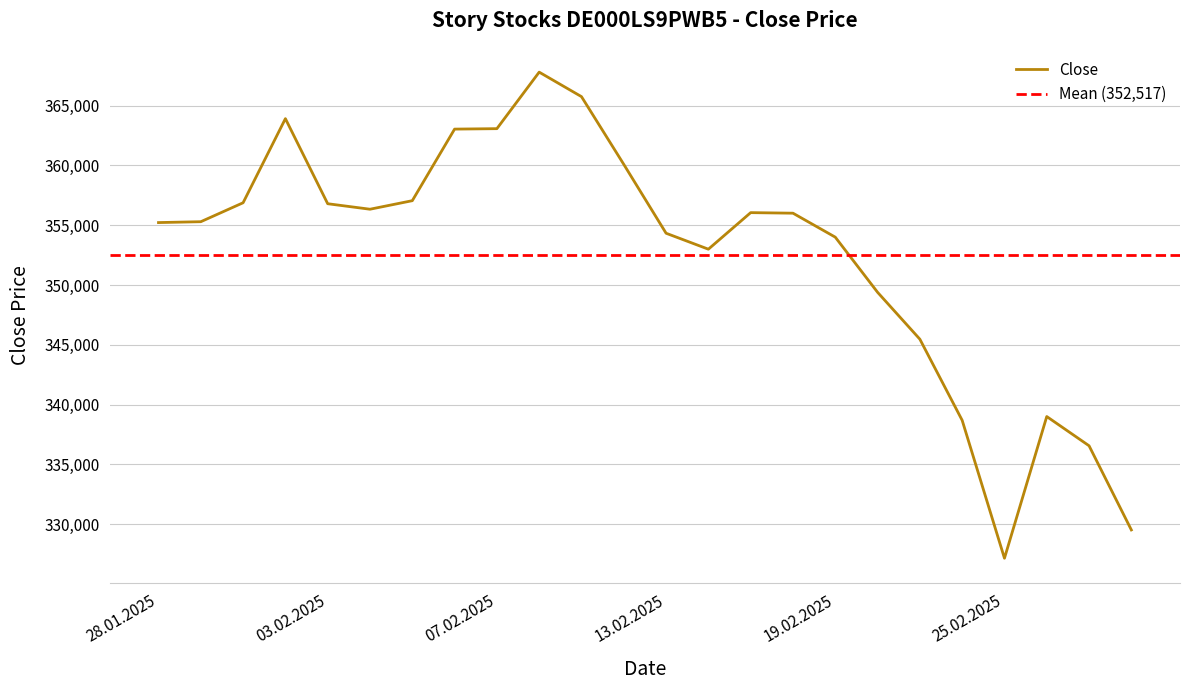

At which category does the chart reach its minimum across all series?

25.02.2025